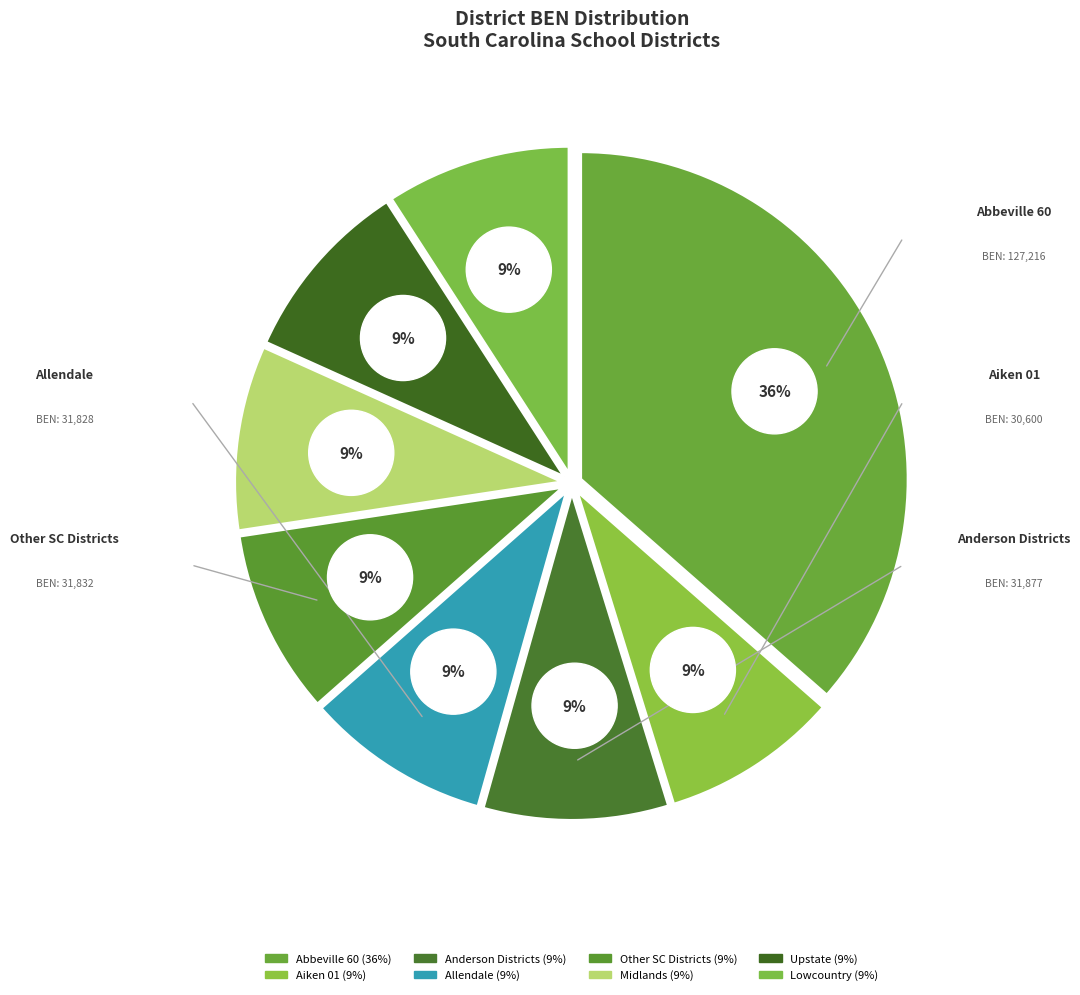

What is the smallest slice in the pie chart?

Aiken 01